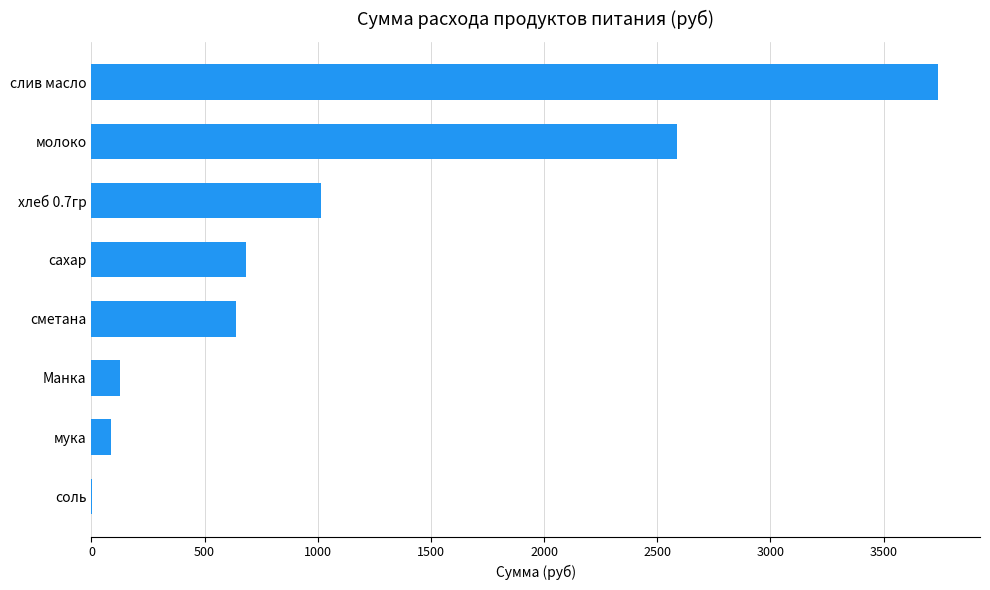

The value at сметана is 1011.7. True or false?

False